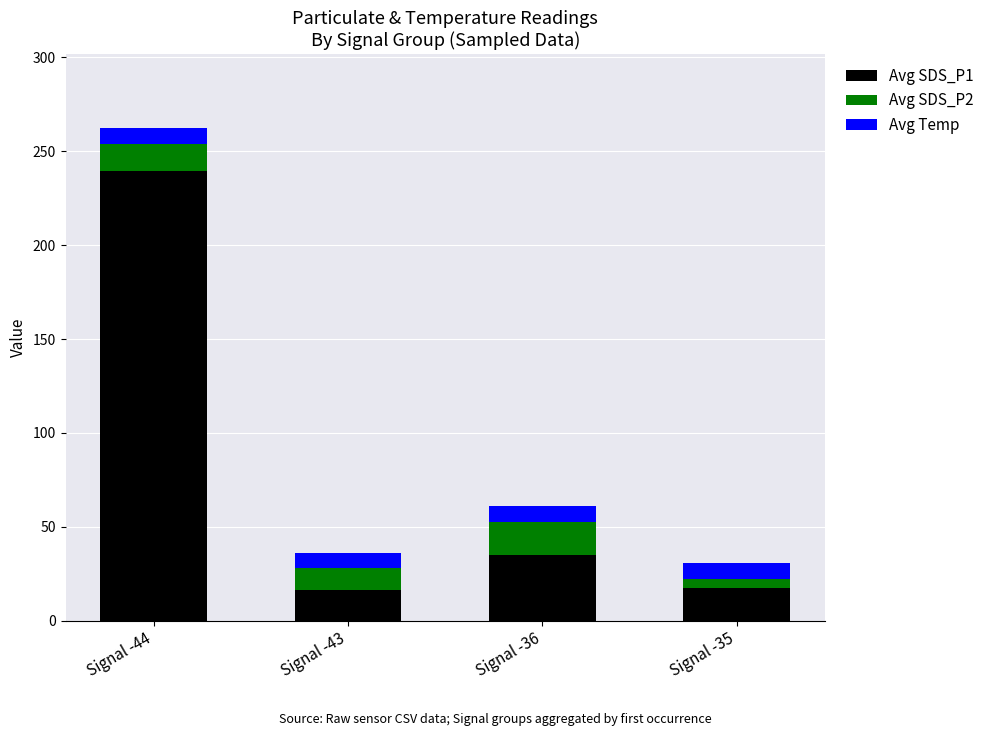

At which category is the sum across all series the highest?

Signal -44